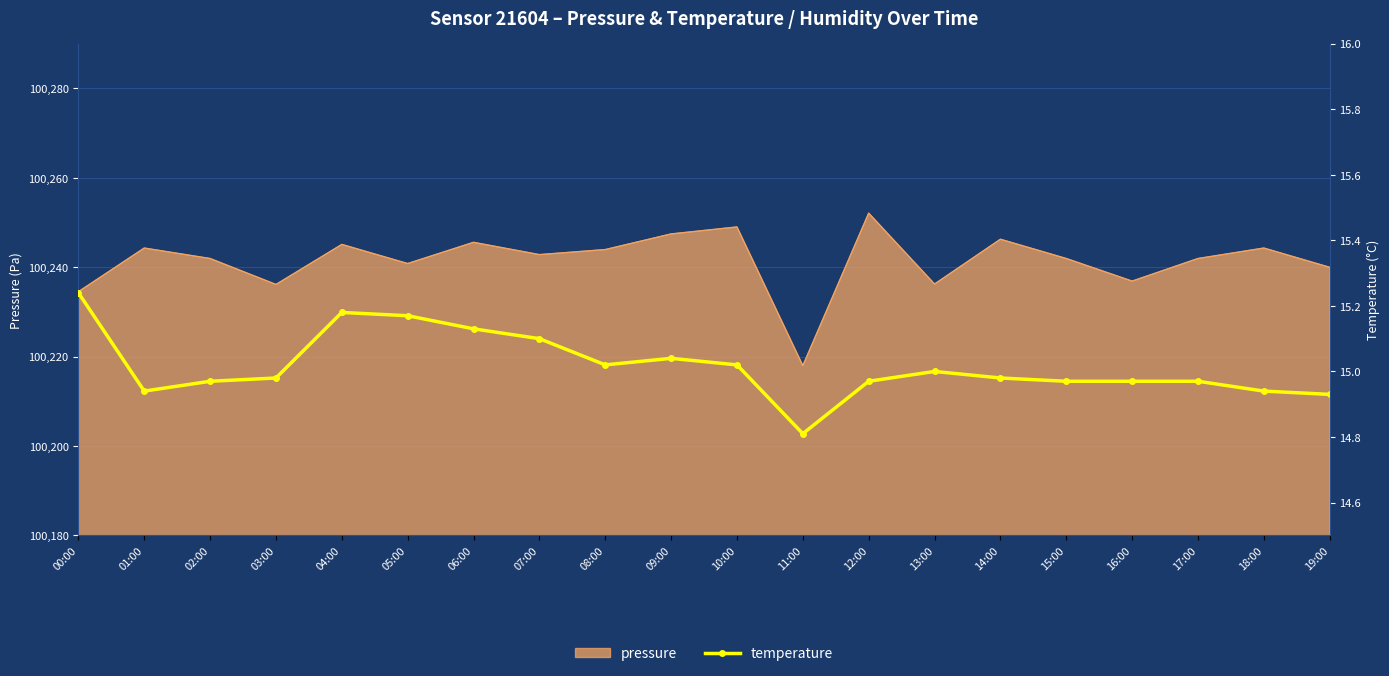

Reading left to right, what are all the values shown in this chart?

00:00=15.2	01:00=14.9	02:00=15.0	03:00=15.0	04:00=15.2	05:00=15.2	06:00=15.1	07:00=15.1	08:00=15.0	09:00=15.0	10:00=15.0	11:00=14.8	12:00=15.0	13:00=15.0	14:00=15.0	15:00=15.0	16:00=15.0	17:00=15.0	18:00=14.9	19:00=14.9